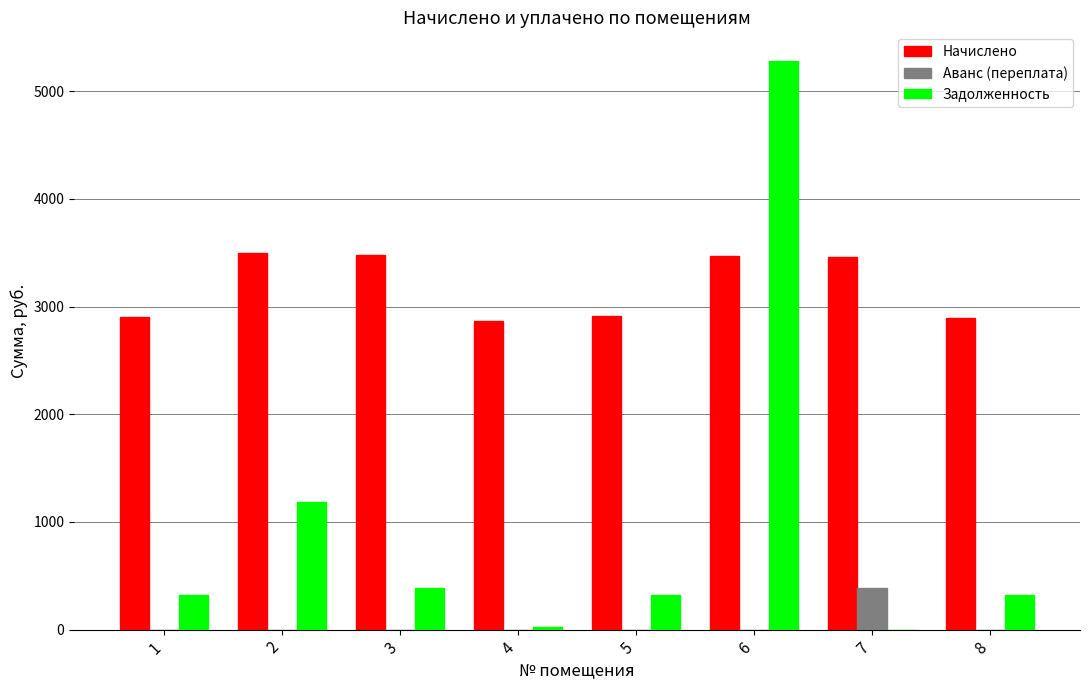

At which category is the sum across all series the highest?

6